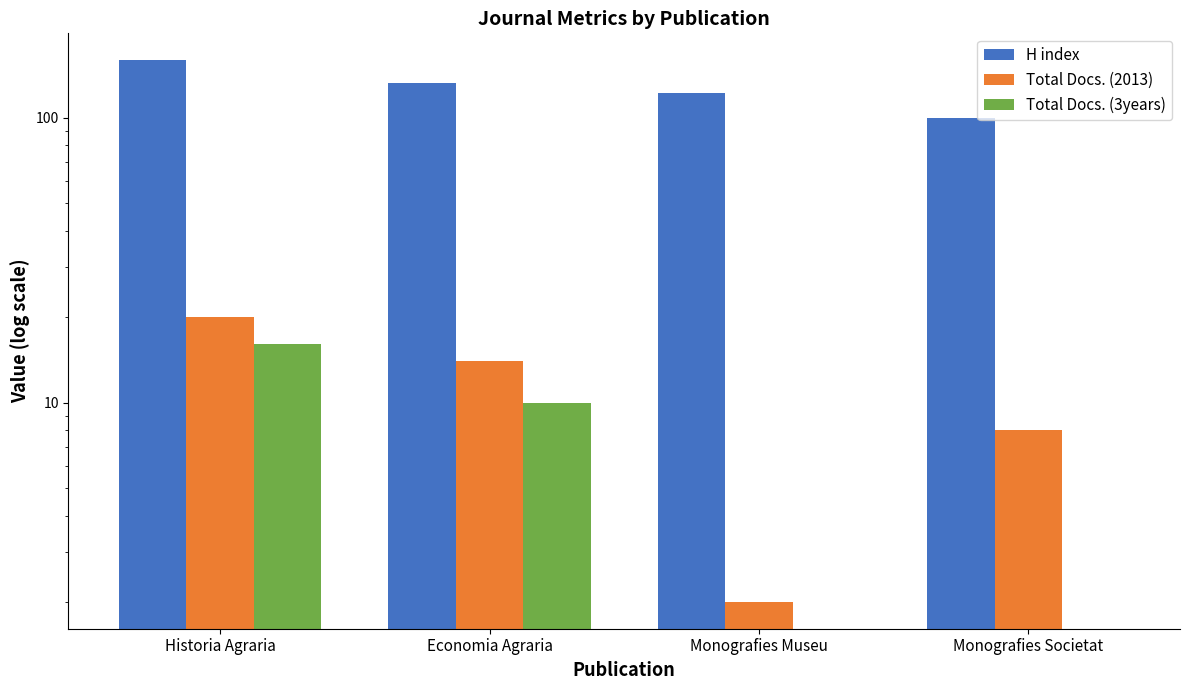

What is the difference between the highest and lowest values at Monografies Museu?

122